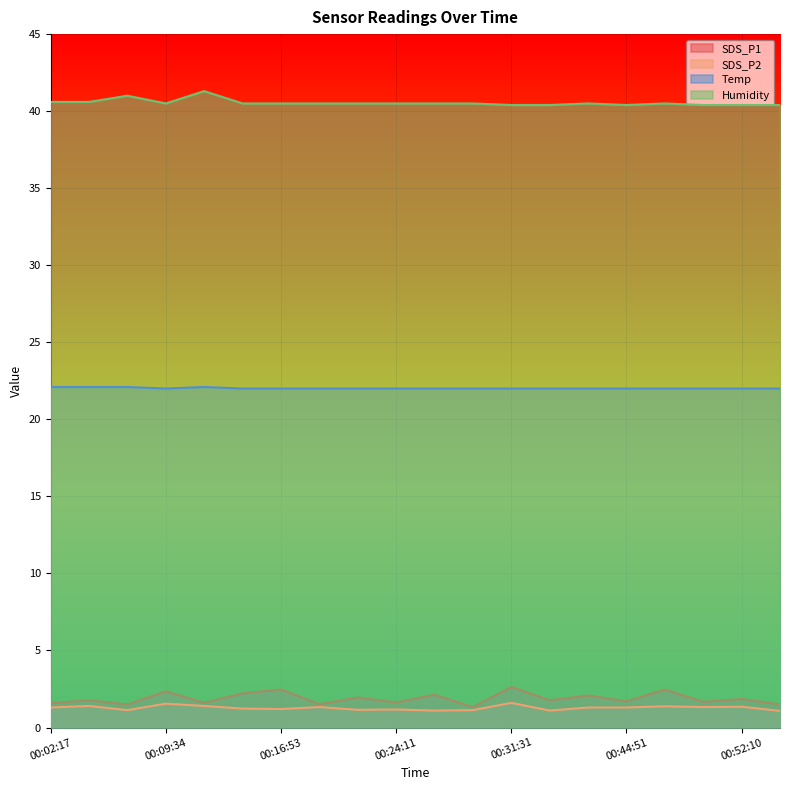

What is the spread (max minus min) of values at 2021/06/01 00:12:00?

39.9